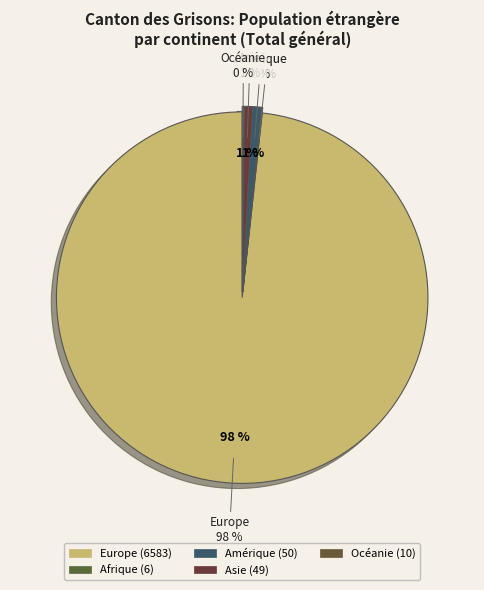

Is there any slice that represents more than half of the pie?

Yes